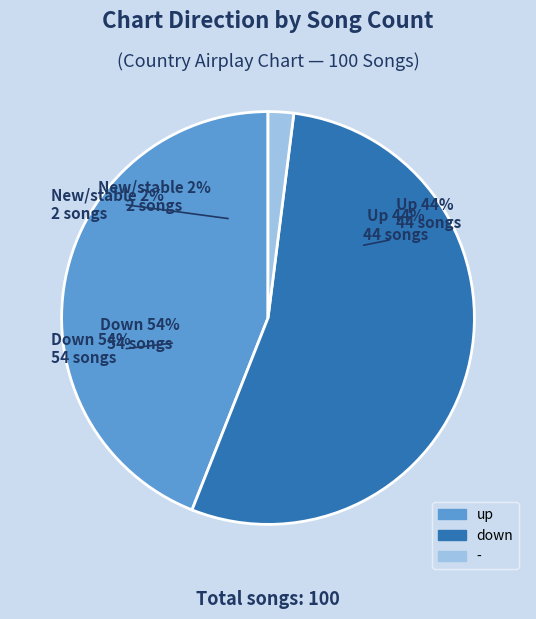

Which category has the biggest portion of the pie?

down